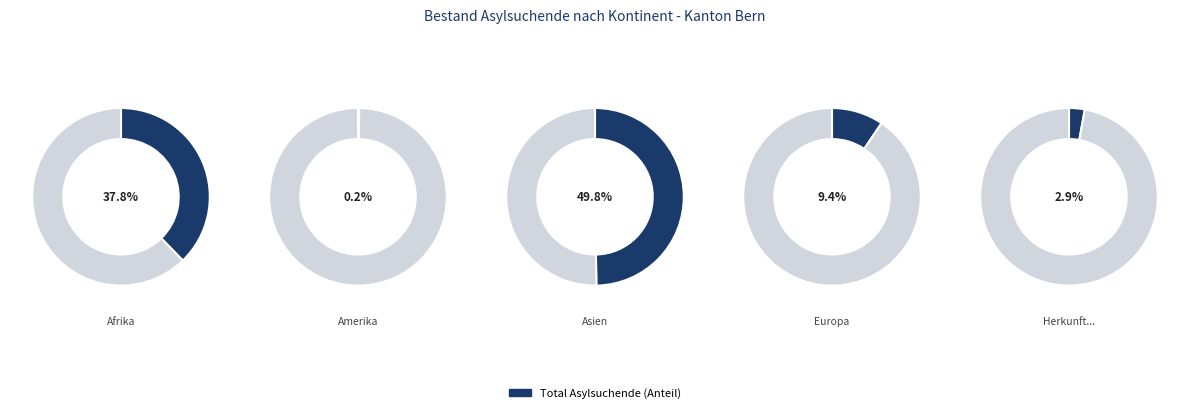

To the nearest percent, what portion does Afrika represent?

38%